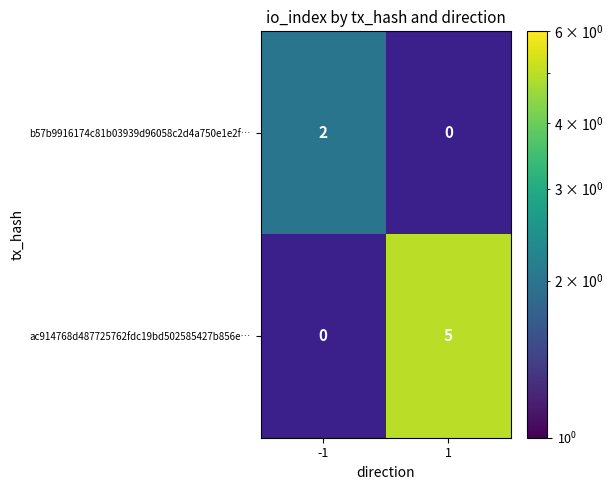

Is it true that b57b9916174c81b03939d96058c2d4a750e1e2f… equals 1 at -1?

False